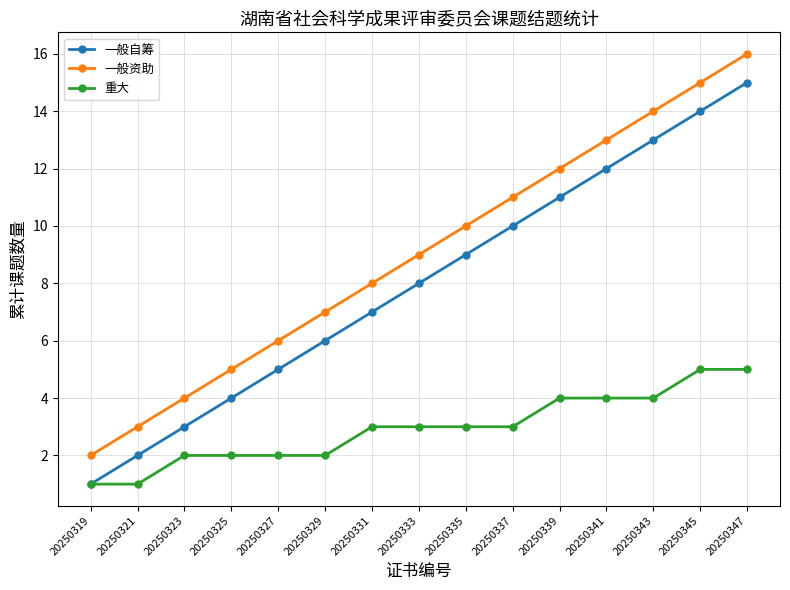

Rank the series at 20250347 from lowest to highest value.

重大, 一般自筹, 一般资助